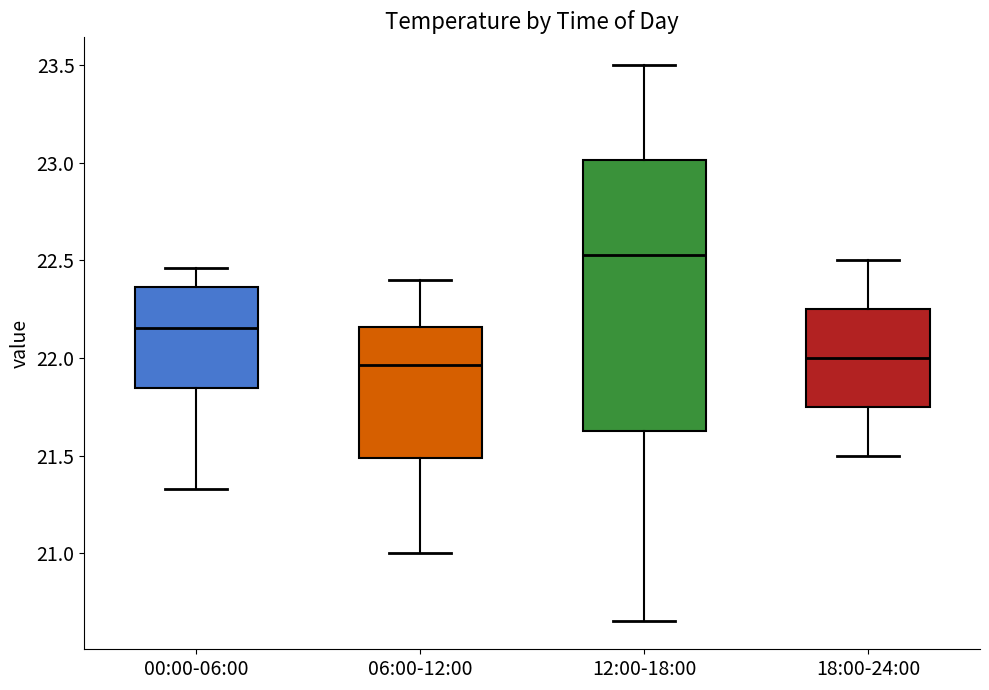

Reading left to right, read every box against the y-axis: the position of its median line, the range the box covers, and the ends of its whiskers. The values are not printed on the chart, so give them approximately, as read against the axis.

00:00-06:00: median 22.15, box 21.85 to 22.35, whiskers 21.35 to 22.45
06:00-12:00: median 21.95, box 21.50 to 22.15, whiskers 21.00 to 22.40
12:00-18:00: median 22.55, box 21.65 to 23.00, whiskers 20.65 to 23.50
18:00-24:00: median 22.00, box 21.75 to 22.25, whiskers 21.50 to 22.50